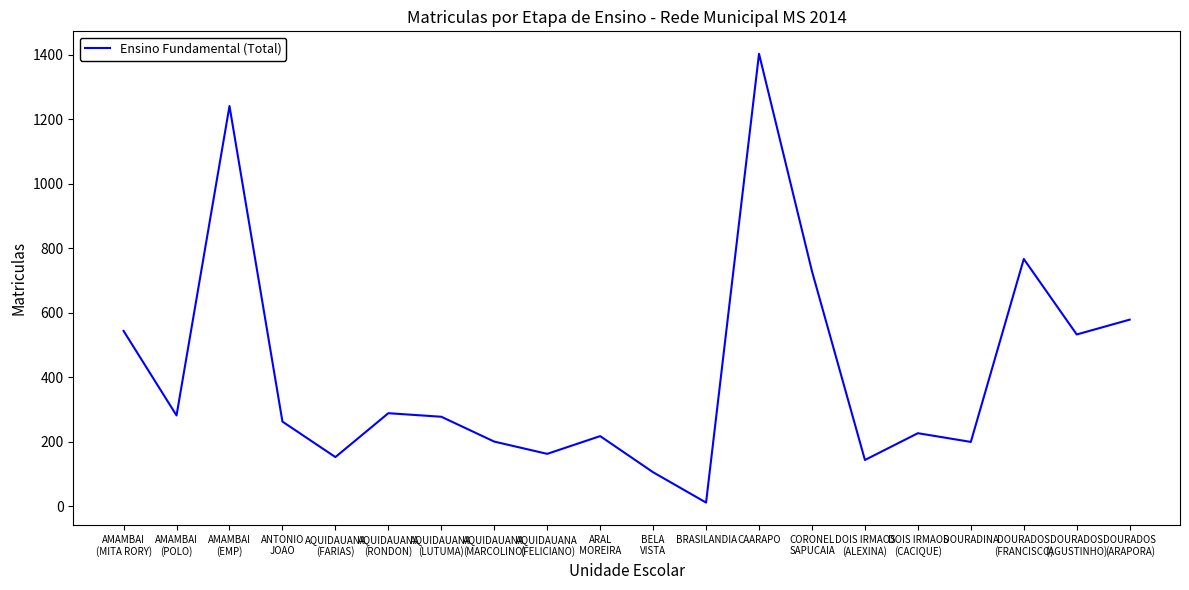

What position from the right is AQUIDAUANA
(FARIAS)?

16